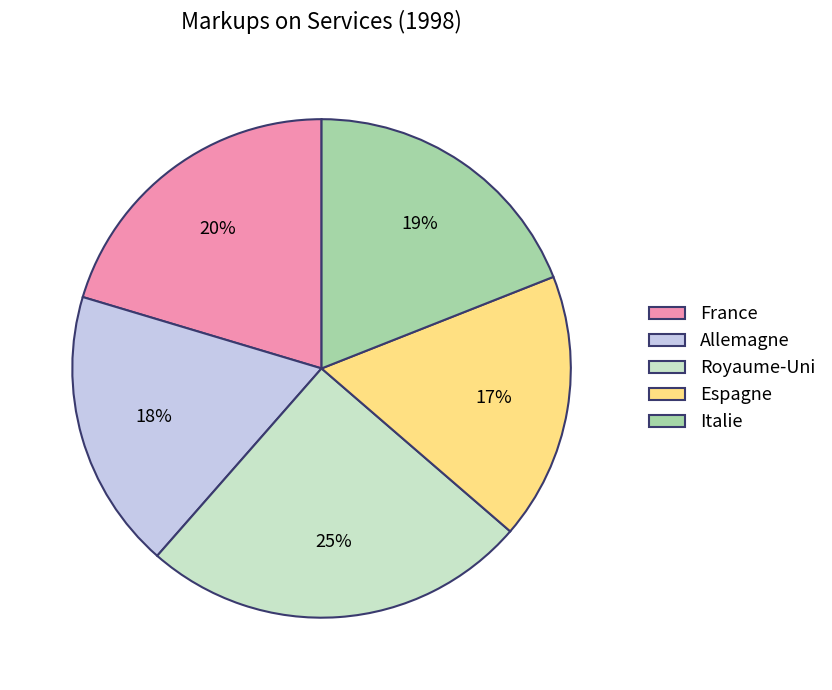

Rank the categories by value from highest to lowest.

Royaume-Uni, France, Italie, Allemagne, Espagne